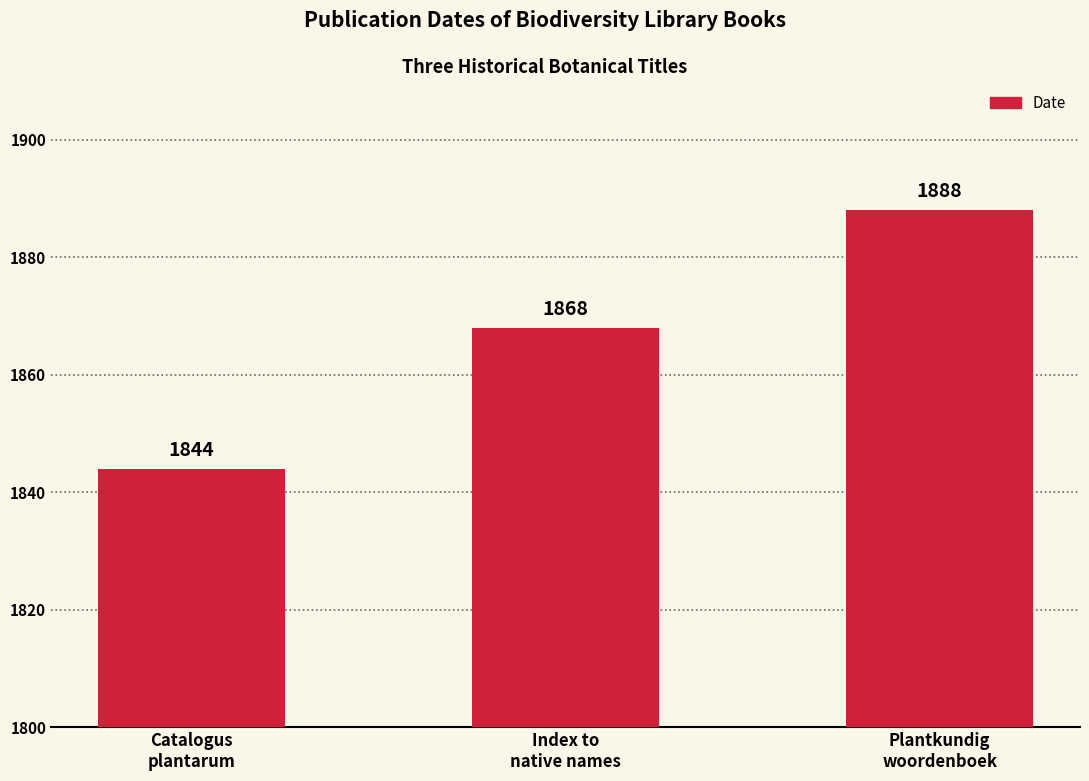

Between Plantkundig
woordenboek and Index to
native names, which is larger?

Plantkundig
woordenboek